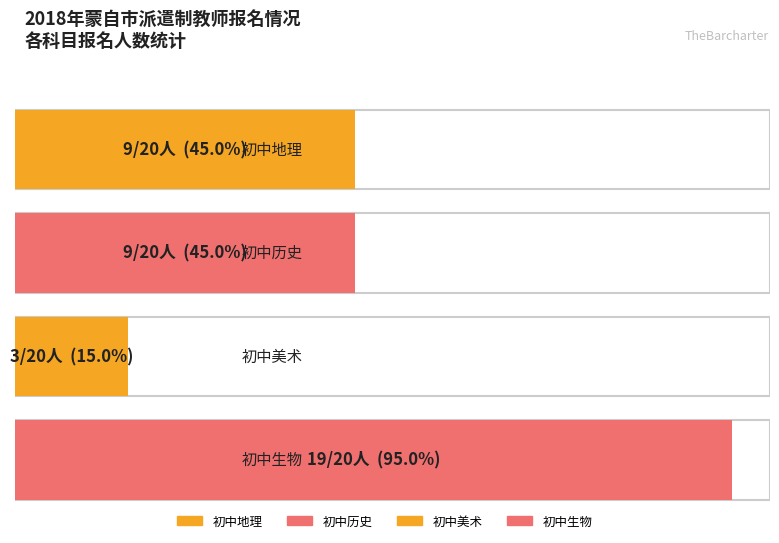

What is the ratio of the value at 初中美术 to the value at 初中生物?

0.2